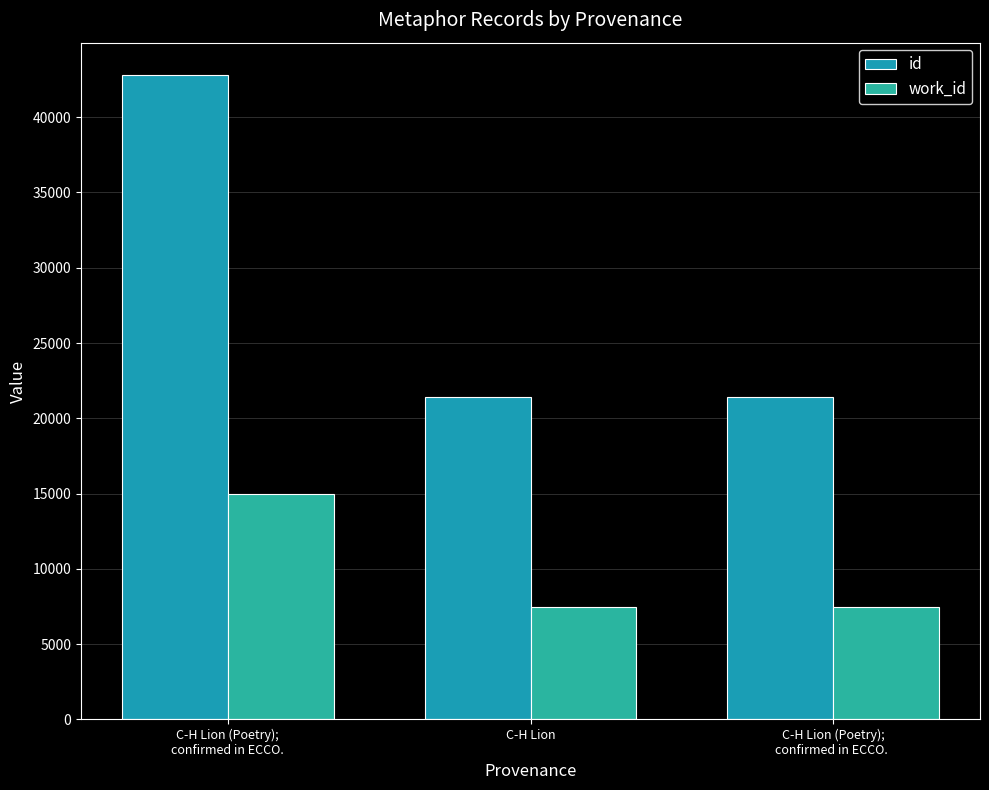

At which category is the sum across all series the highest?

C-H Lion (Poetry);
confirmed in ECCO.